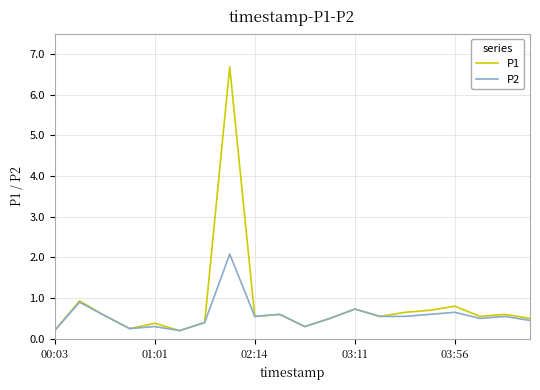

List the series in order of their peak value, highest first.

P1, P2